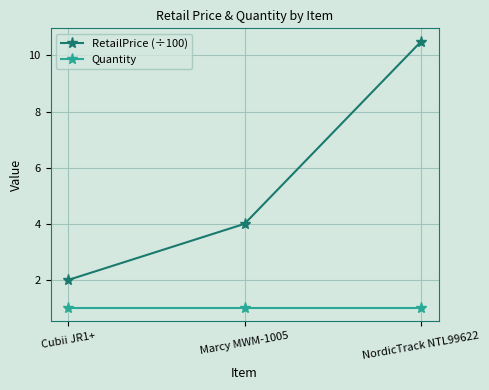

How many series are shown in this chart?

2